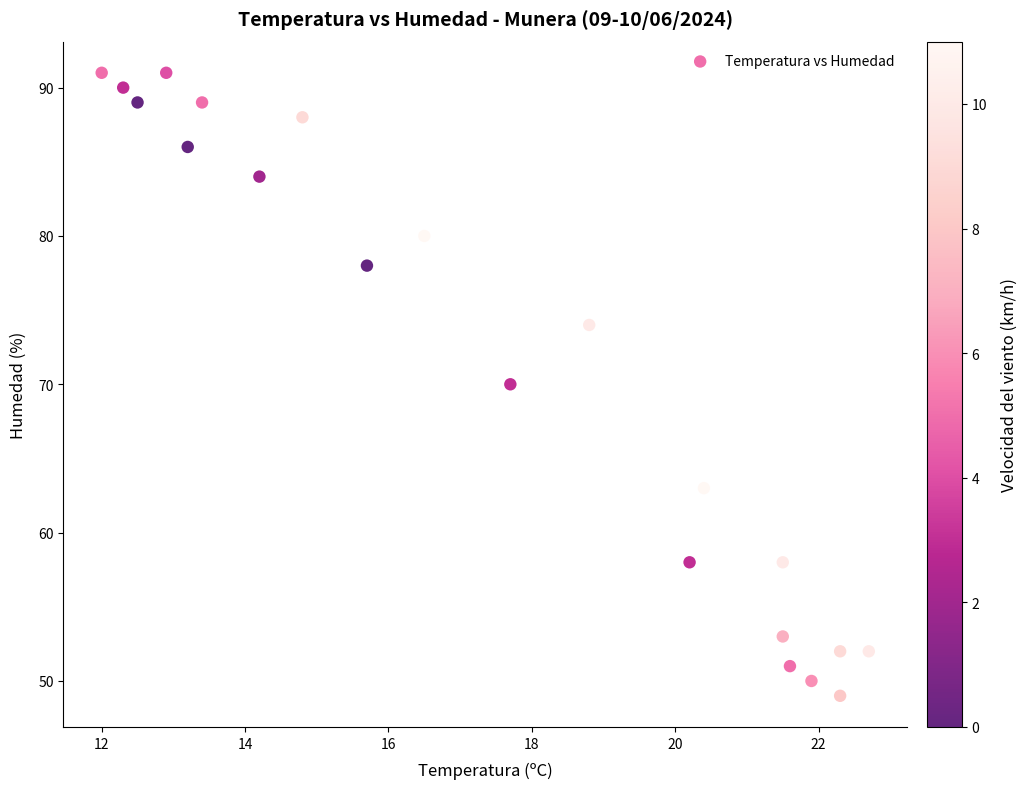

What is the range of Y values (max minus min)?

42